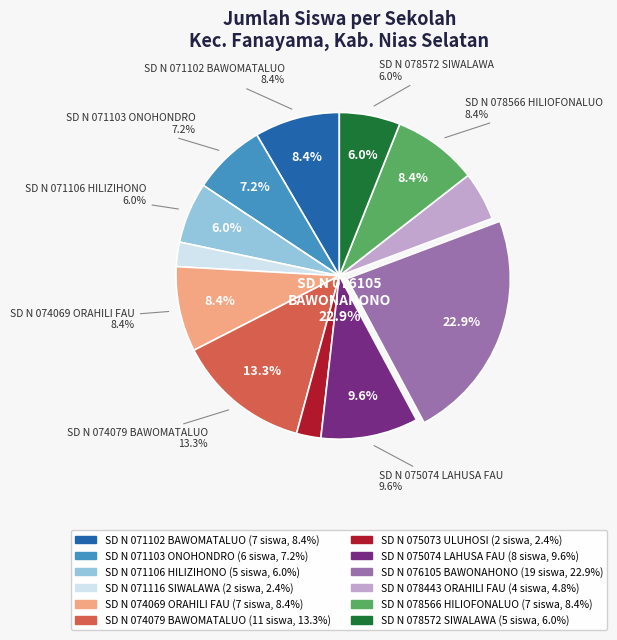

What is the change in value from SD NEGERI 071102 BAWOMATALUO to SD NEGERI 075074 LAHUSA FAU?

+1